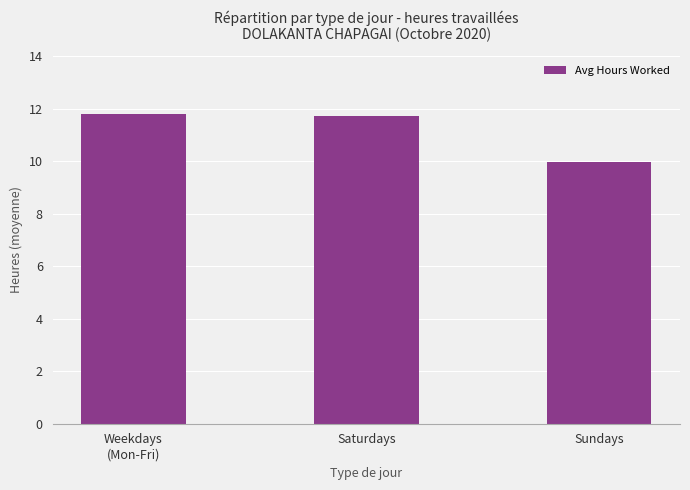

How many bars are there in total?

3